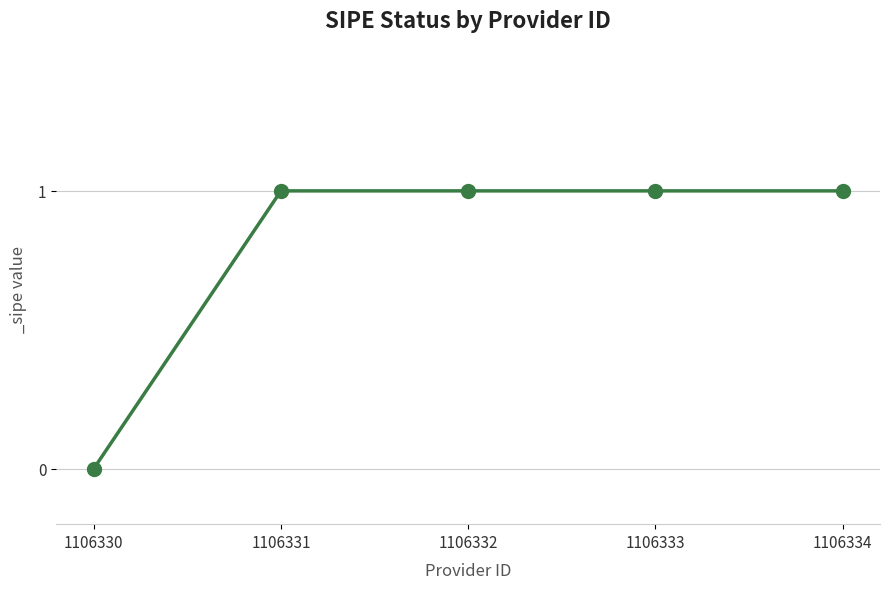

What is the change in value from 1106330 to 1106332?

+1